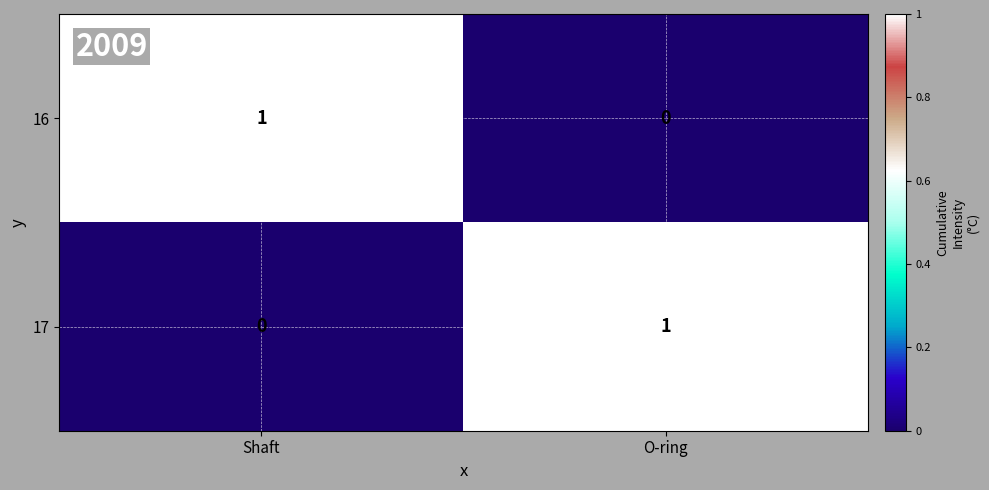

At which label does 17 reach its minimum?

Shaft